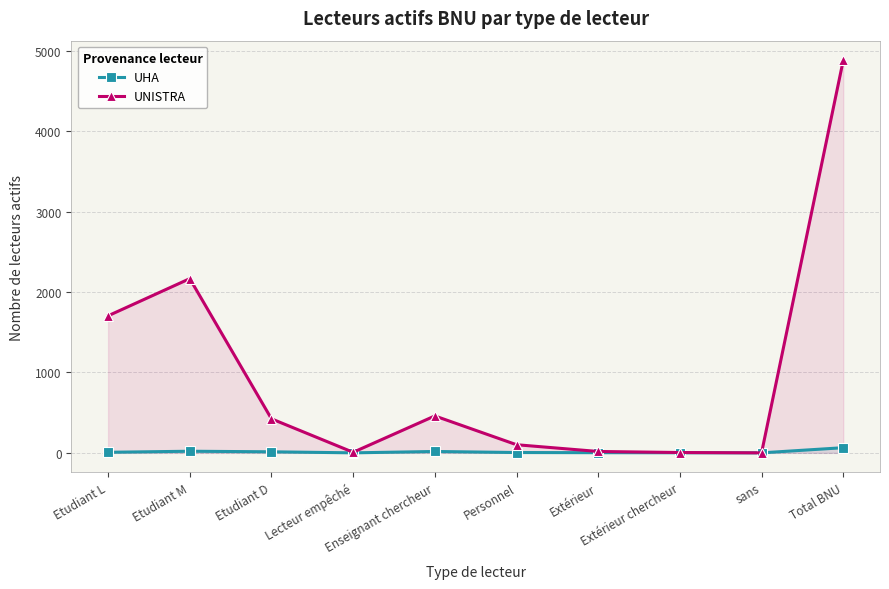

Which series has the widest spread of values?

UNISTRA